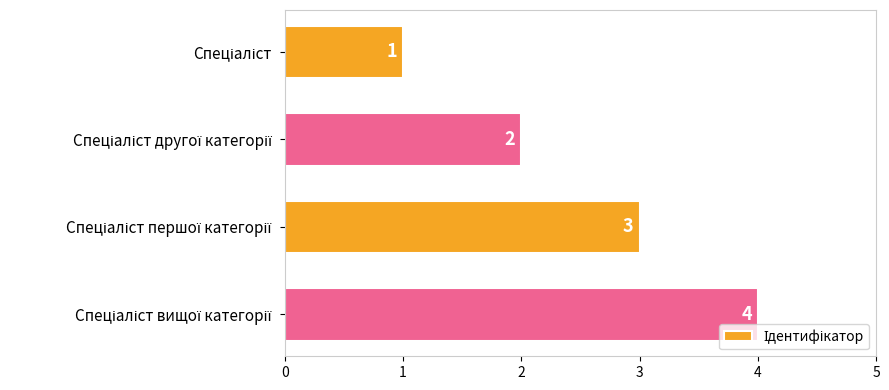

What is the value of the 4th bar from the top?

4